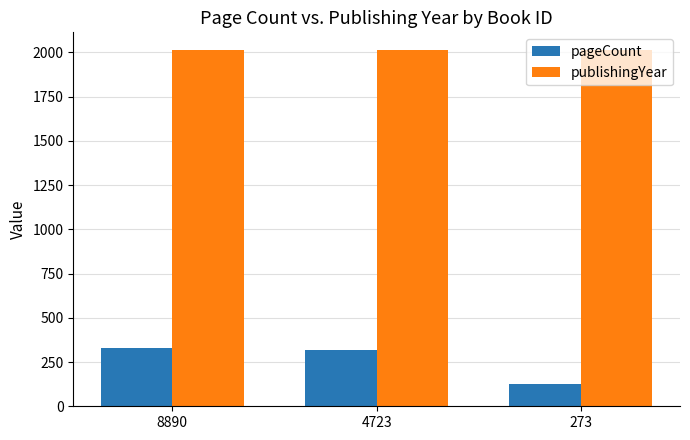

Rank the series at 273 from lowest to highest value.

pageCount, publishingYear